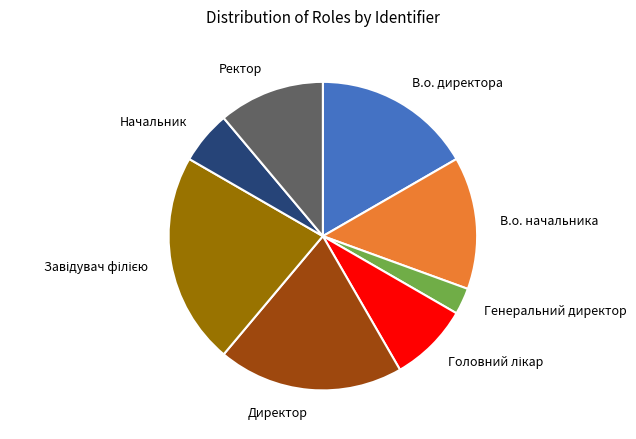

Does Ректор account for over 50% of the chart?

No